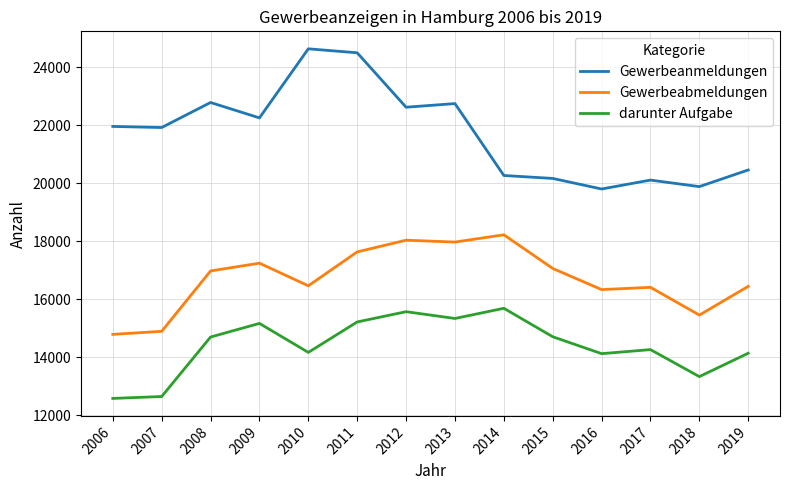

What is the difference between the maximum and minimum values in the Gewerbeanmeldungen series?

4834